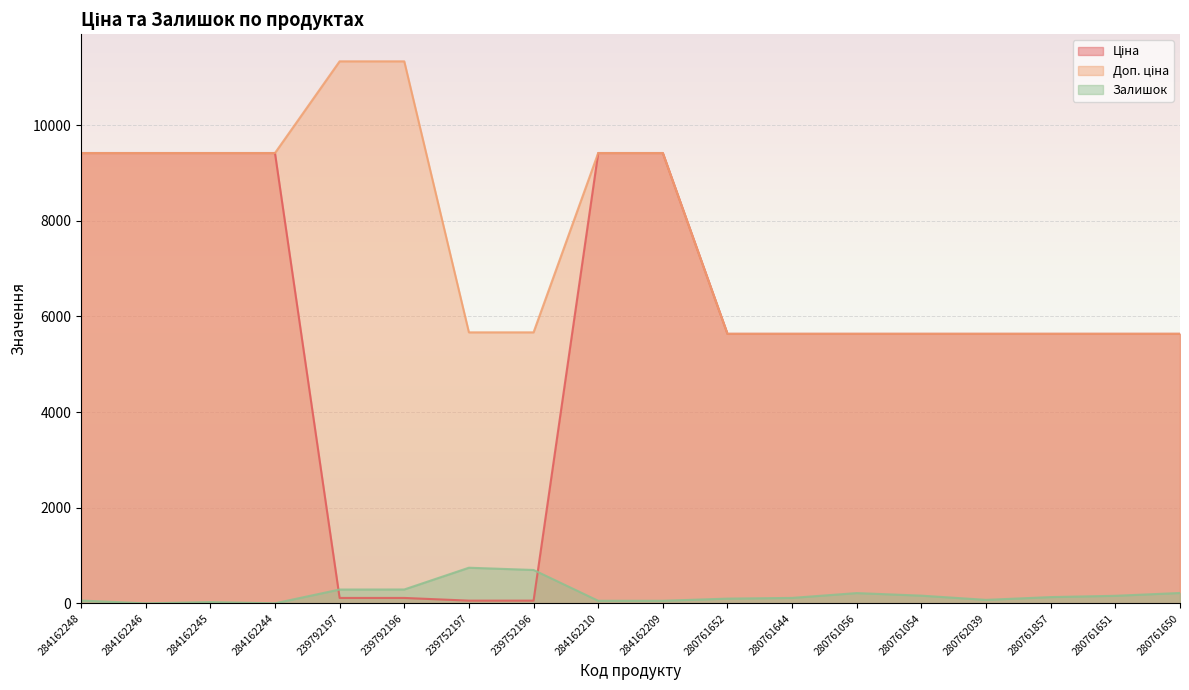

What is the label of the 1st point from the left?

284162248